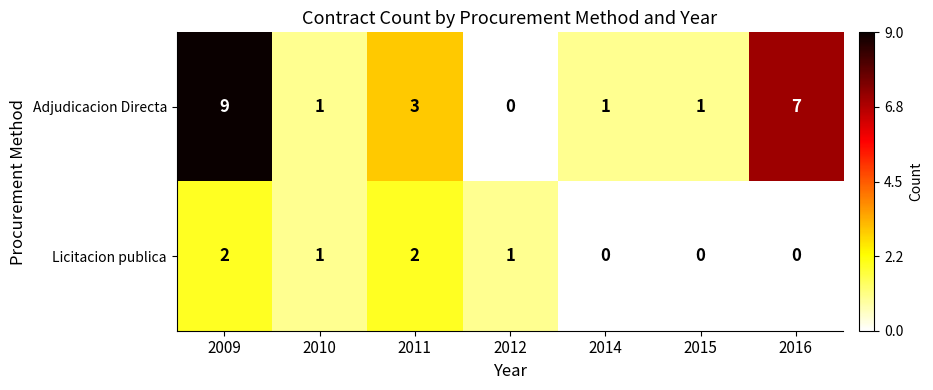

At which category does the chart reach its peak across all series?

2009